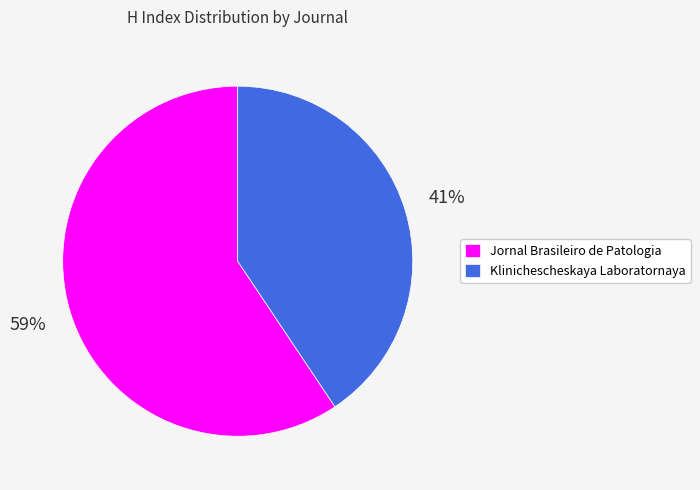

How many segments does this pie chart have?

2